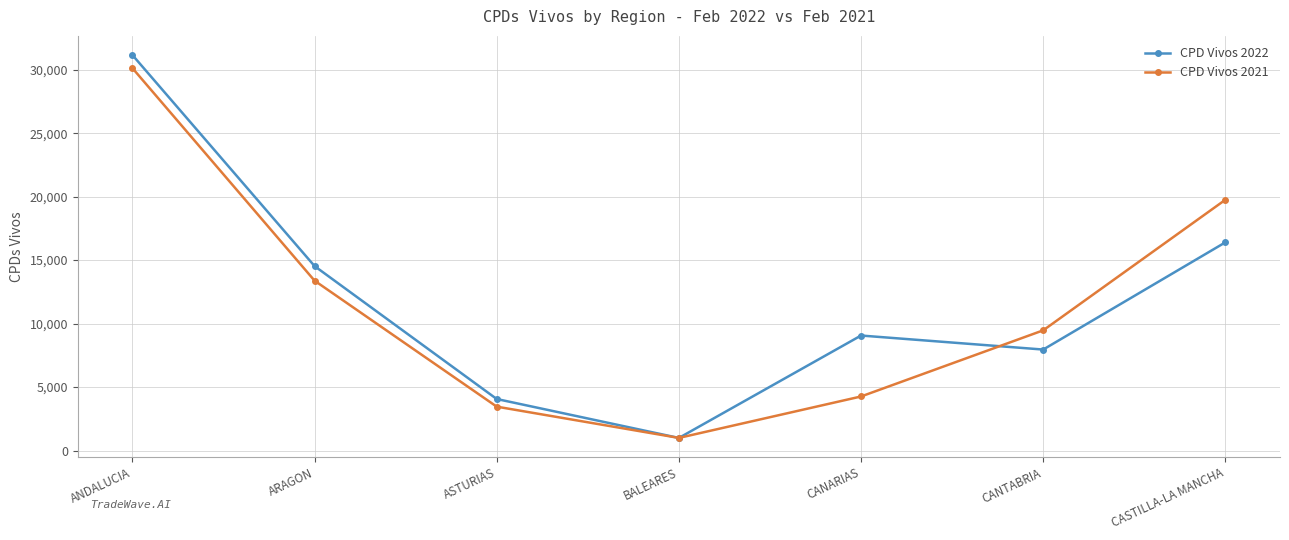

What is the difference between the CPD Vivos 2022 values at CASTILLA-LA MANCHA and BALEARES?

15403